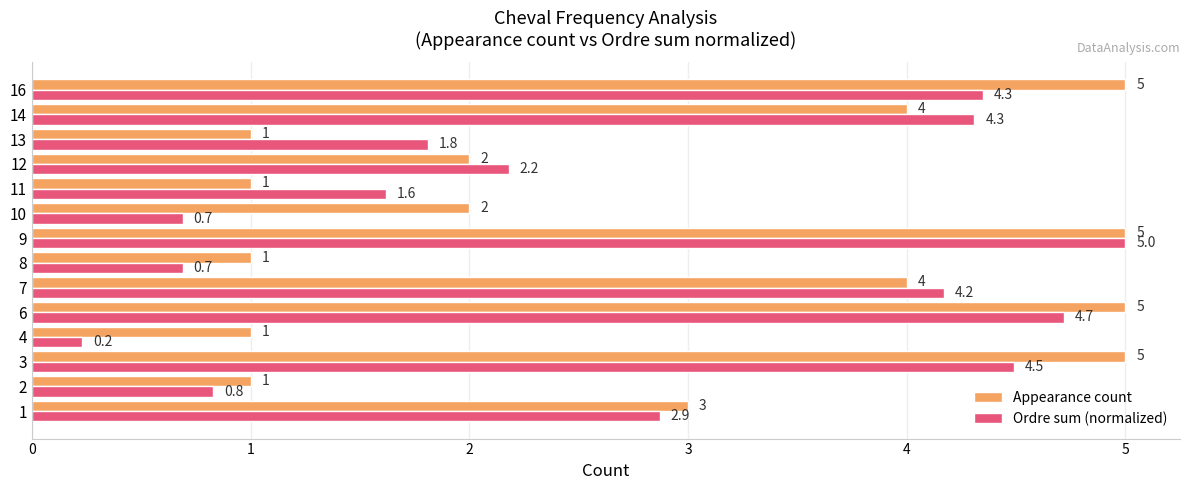

How many data points in Ordre sum (normalized) are less than 2?

6